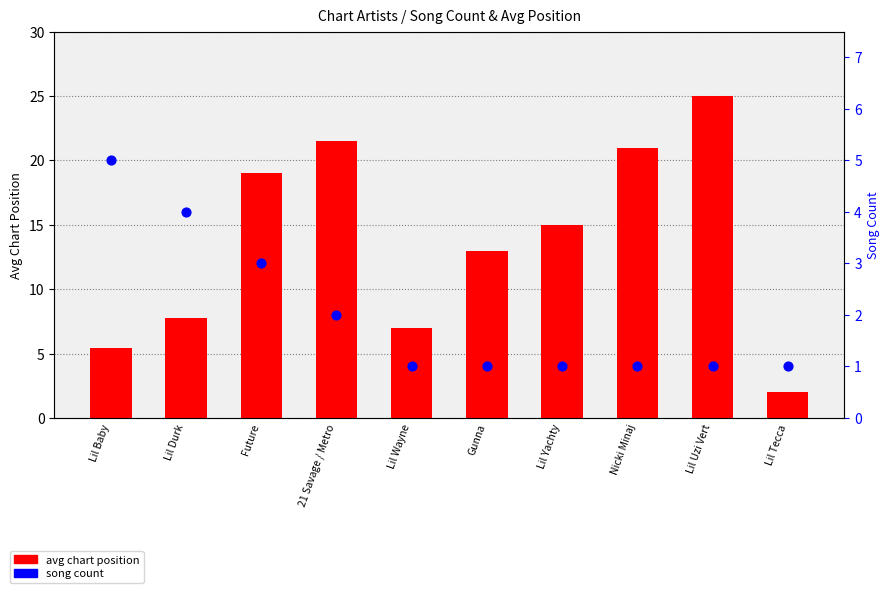

At how many categories does at least one series exceed 11?

6